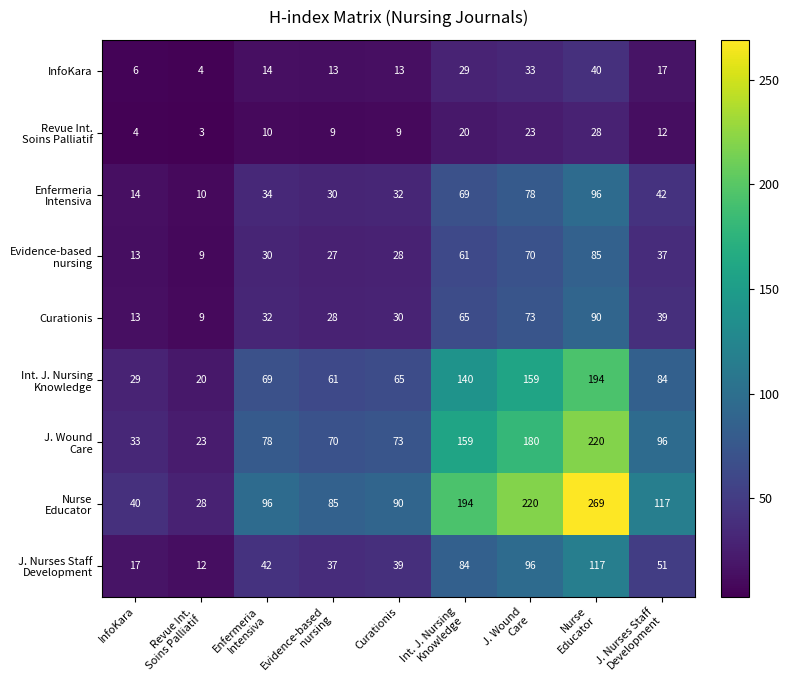

At how many categories does at least one series exceed 118?

3